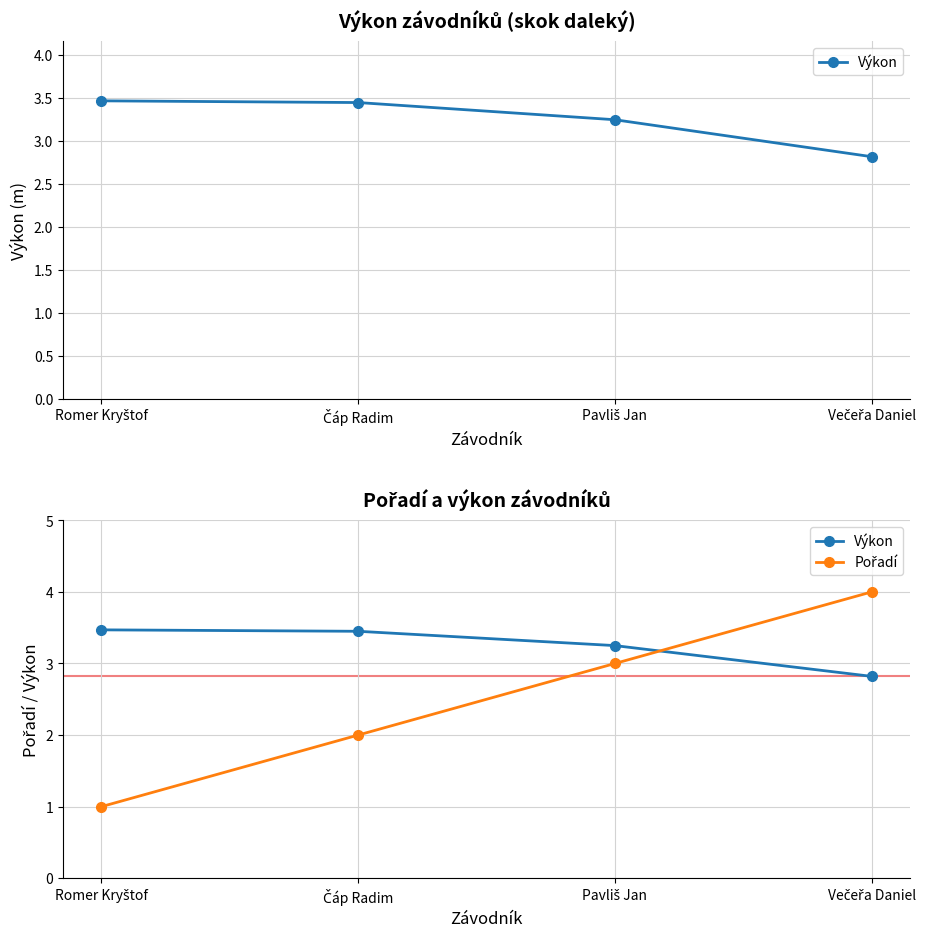

At how many categories does at least one series exceed 3?

4